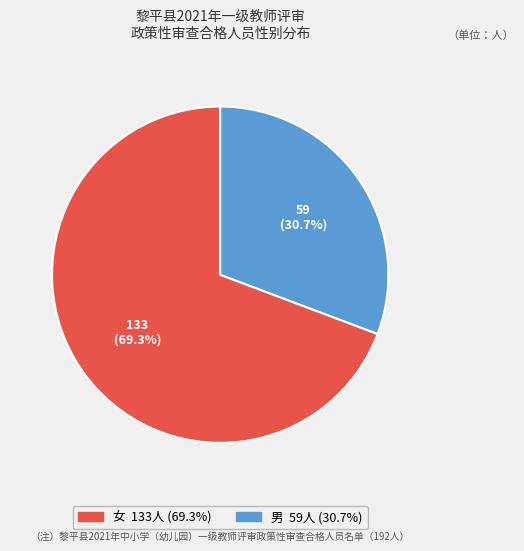

To the nearest percent, what portion does 女 represent?

69%